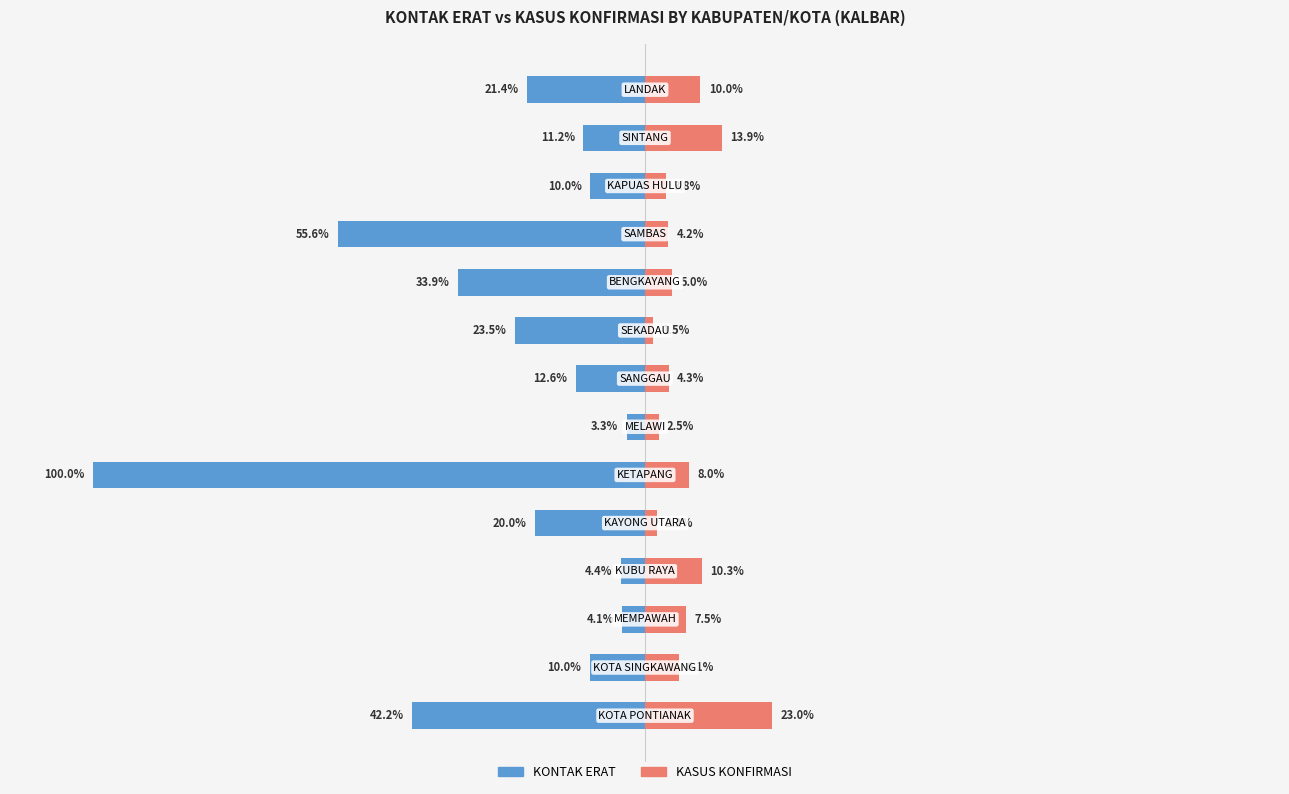

What are all the series names shown in the legend?

KONTAK ERAT, KASUS KONFIRMASI